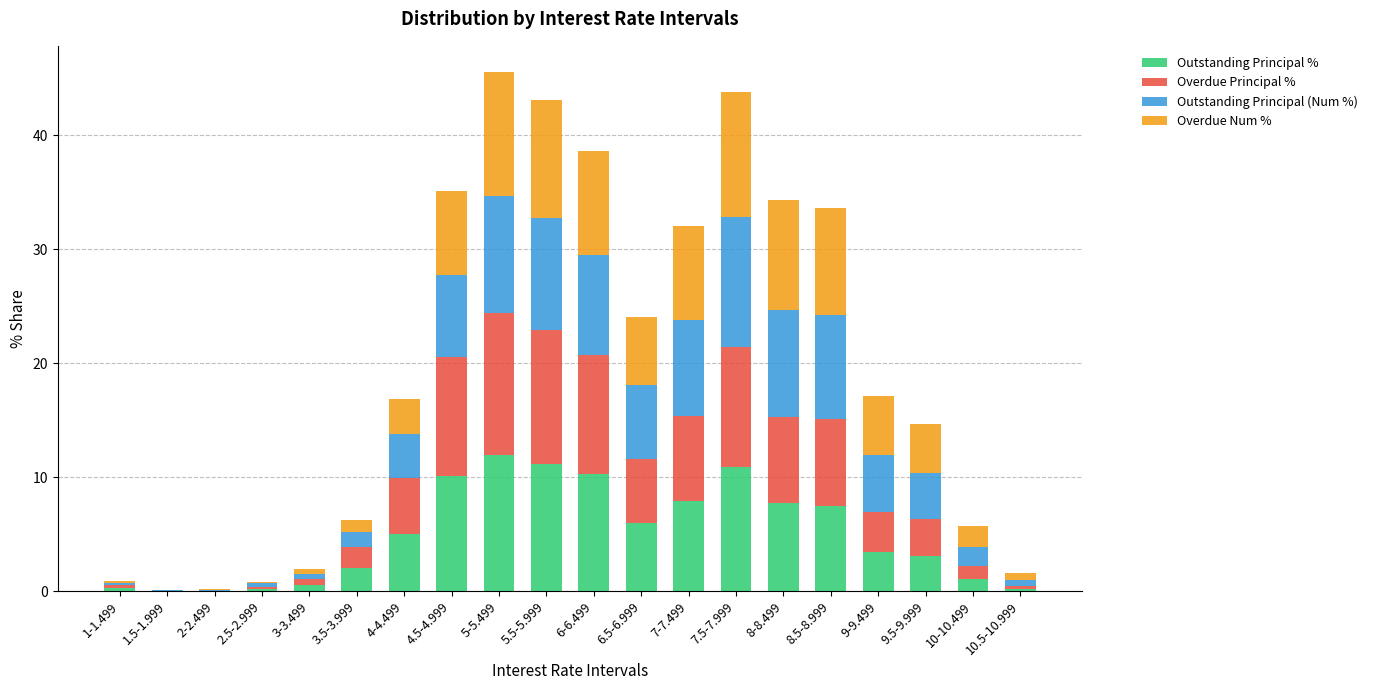

True or false: Outstanding Principal % has a value of 7.5 at 8.5-8.999.

True